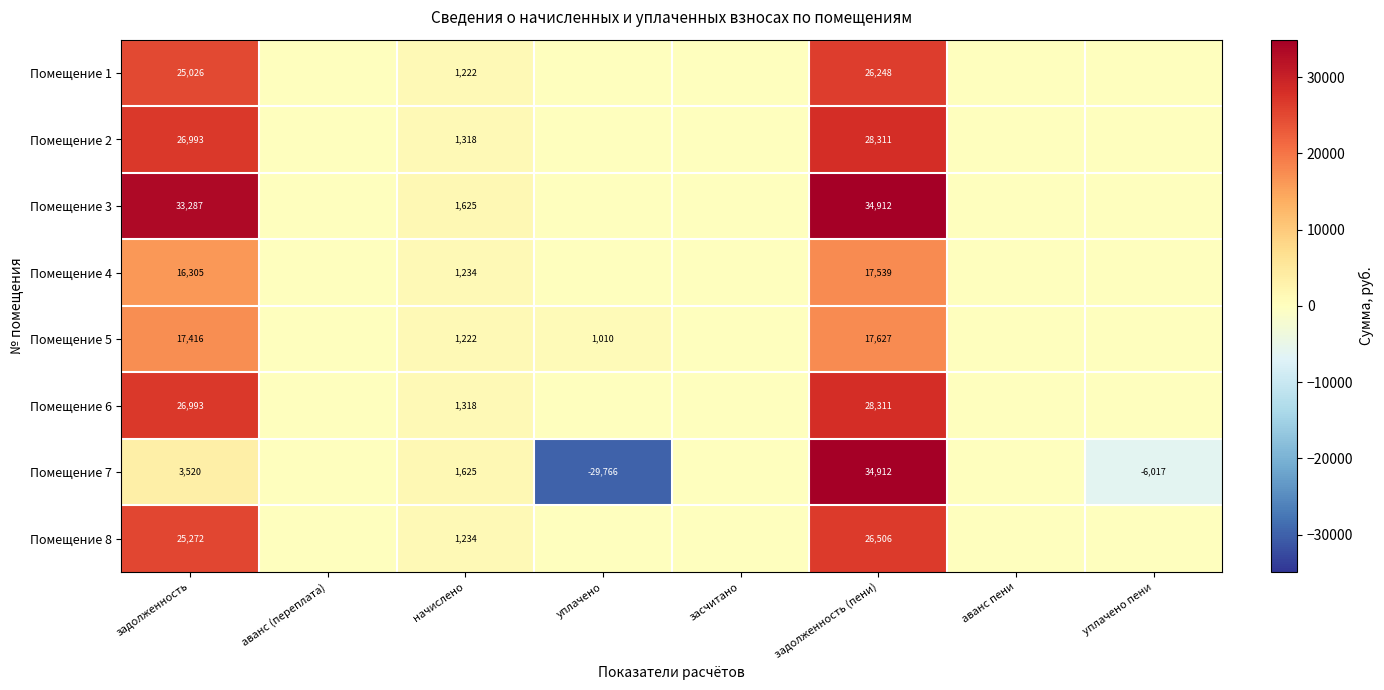

What is the total value across all series at задолженность (пени)?

214366